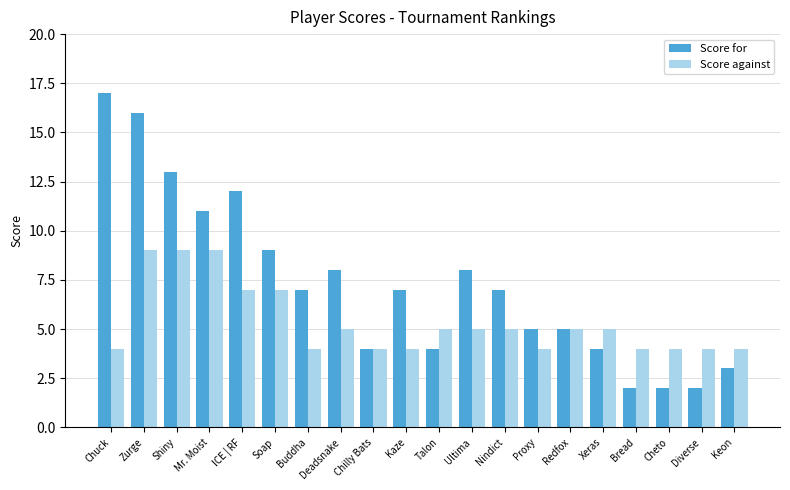

What is the label of the 5th bar from the left?

ICE | RF